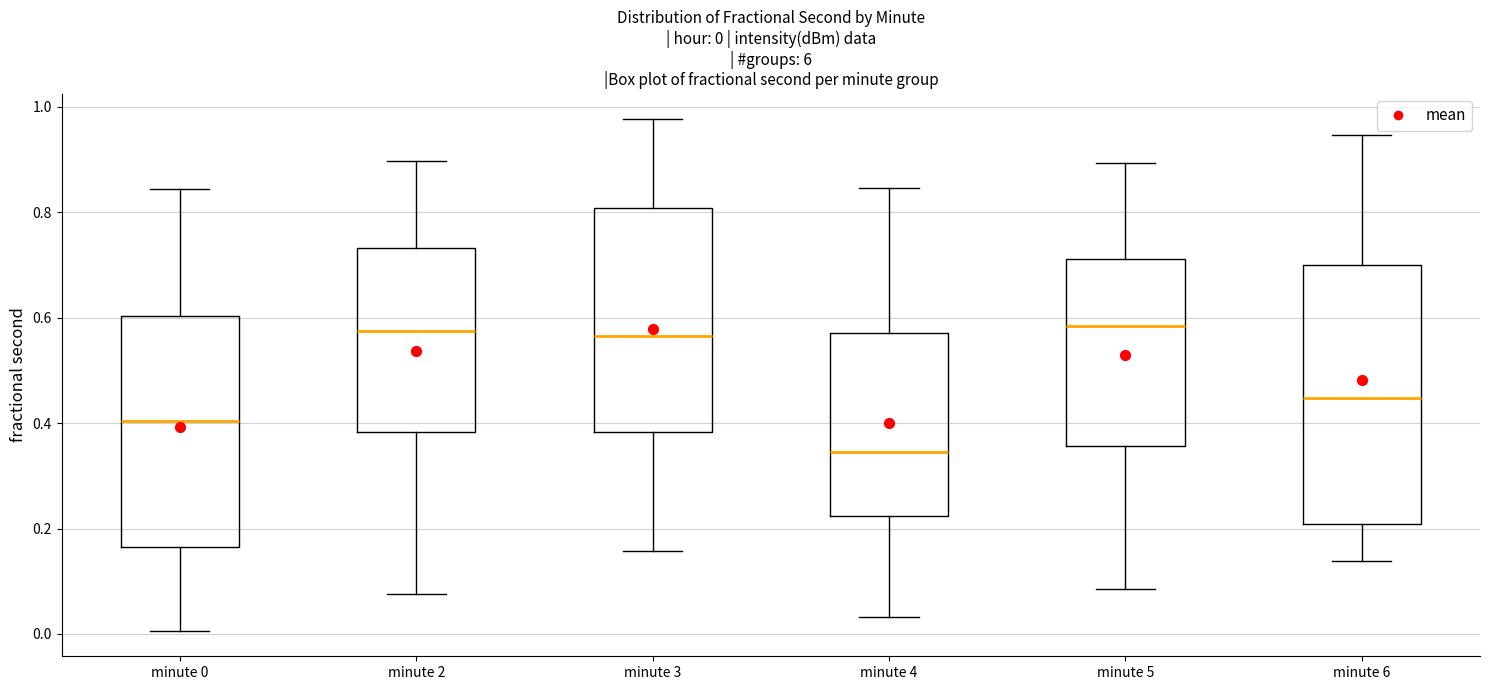

Which box has the lowest median line?

minute 4